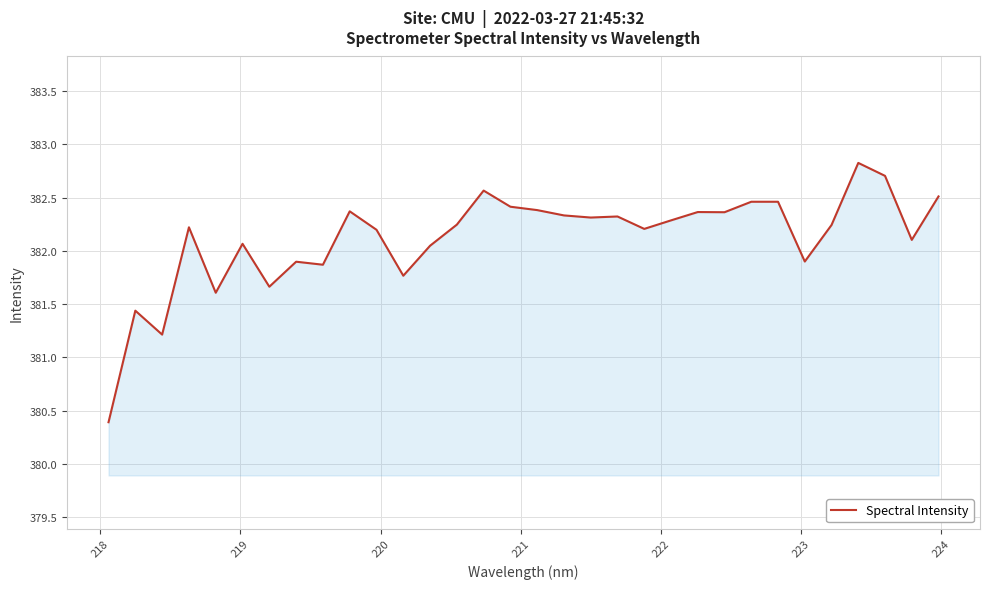

What is the greatest value displayed?

382.8